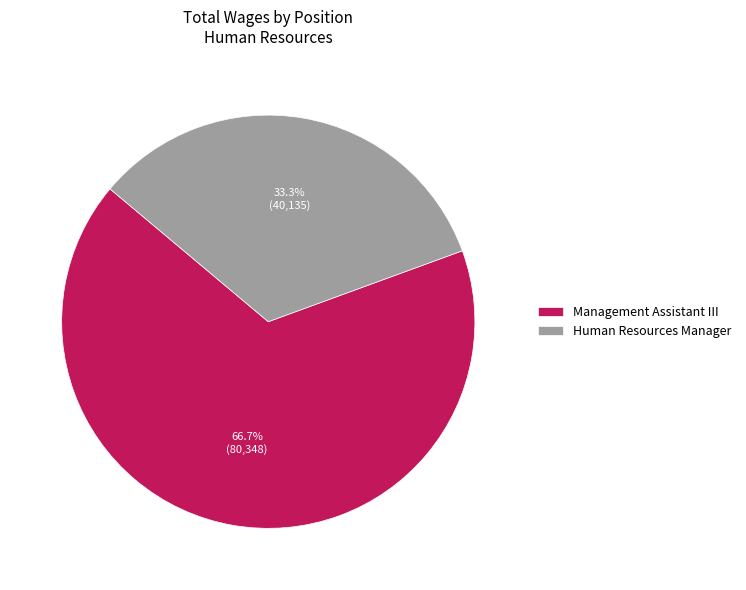

Does Management Assistant III represent more than half of the total?

Yes